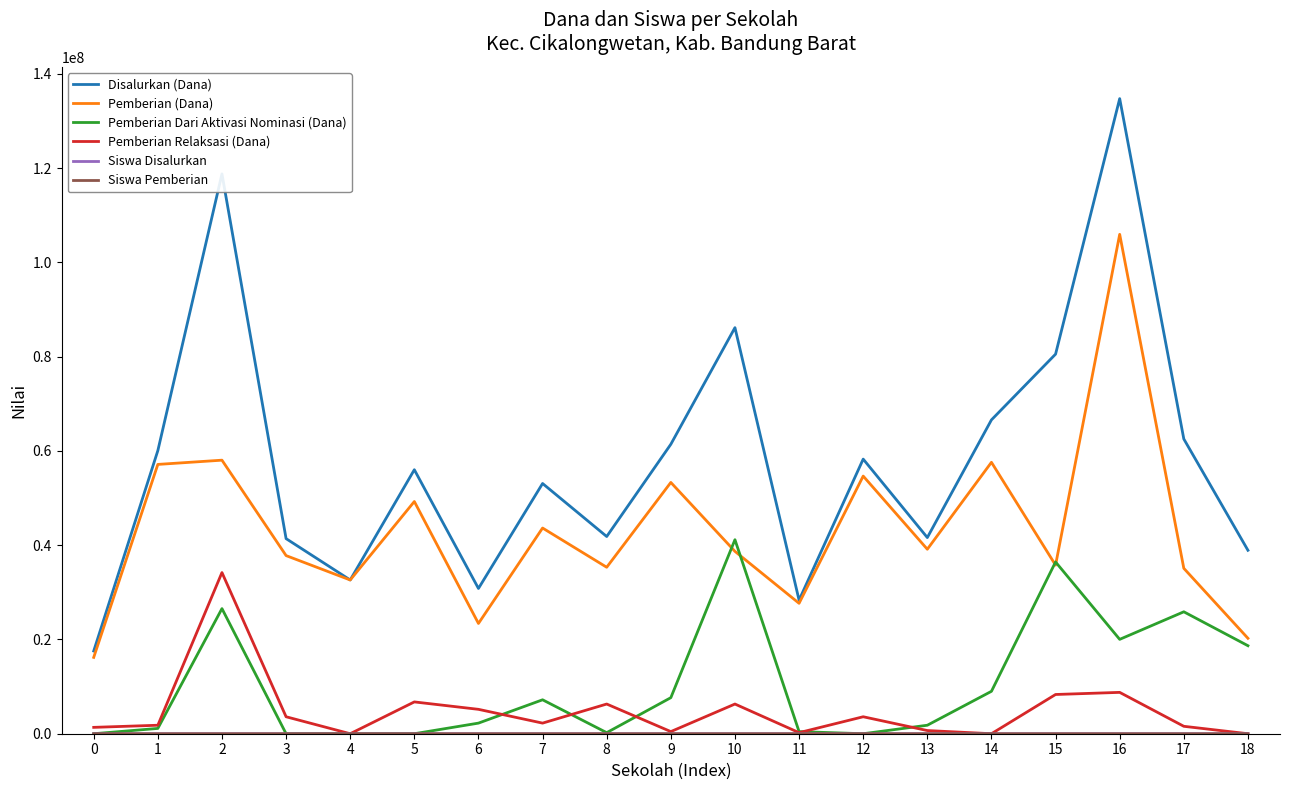

True or false: Pemberian Dari Aktivasi Nominasi (Dana) and Disalurkan (Dana) intersect in this chart.

False